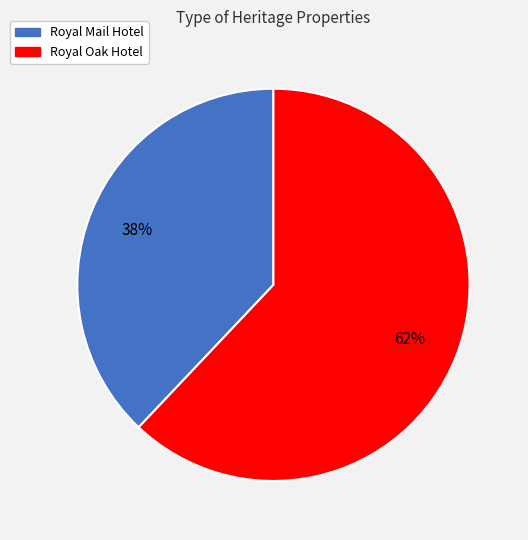

What percentage is the Royal Oak Hotel slice, to the nearest percent?

62%